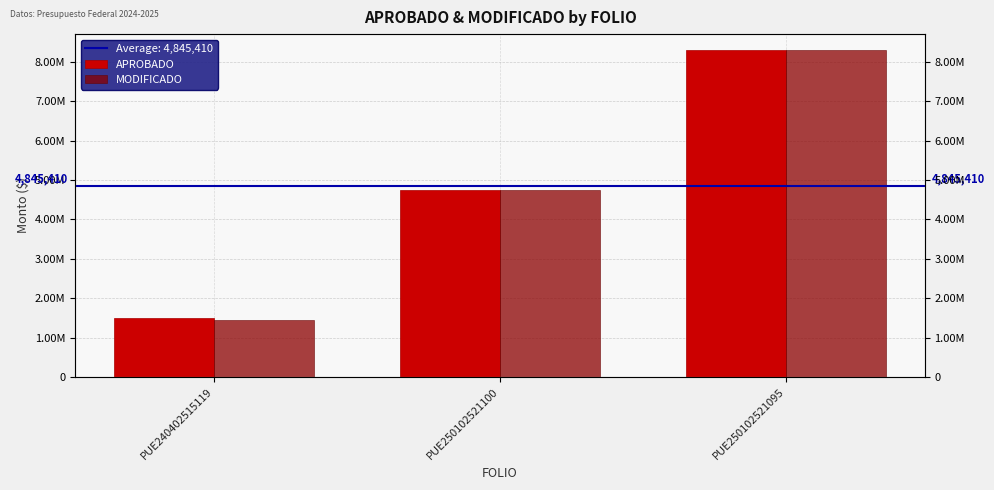

How many distinct data groups are displayed?

2